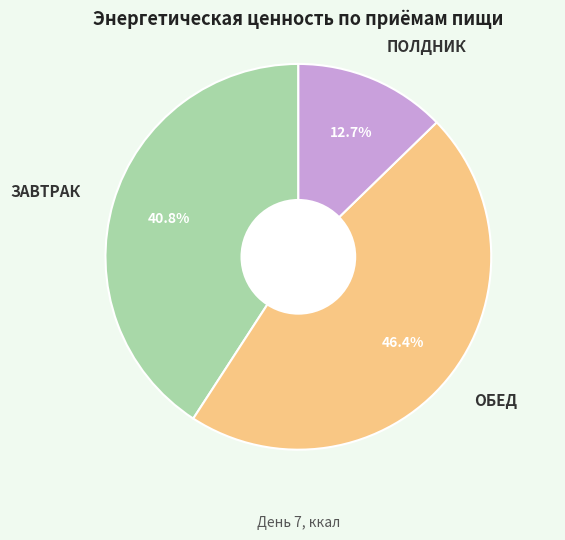

Which category has the biggest portion of the pie?

ОБЕД